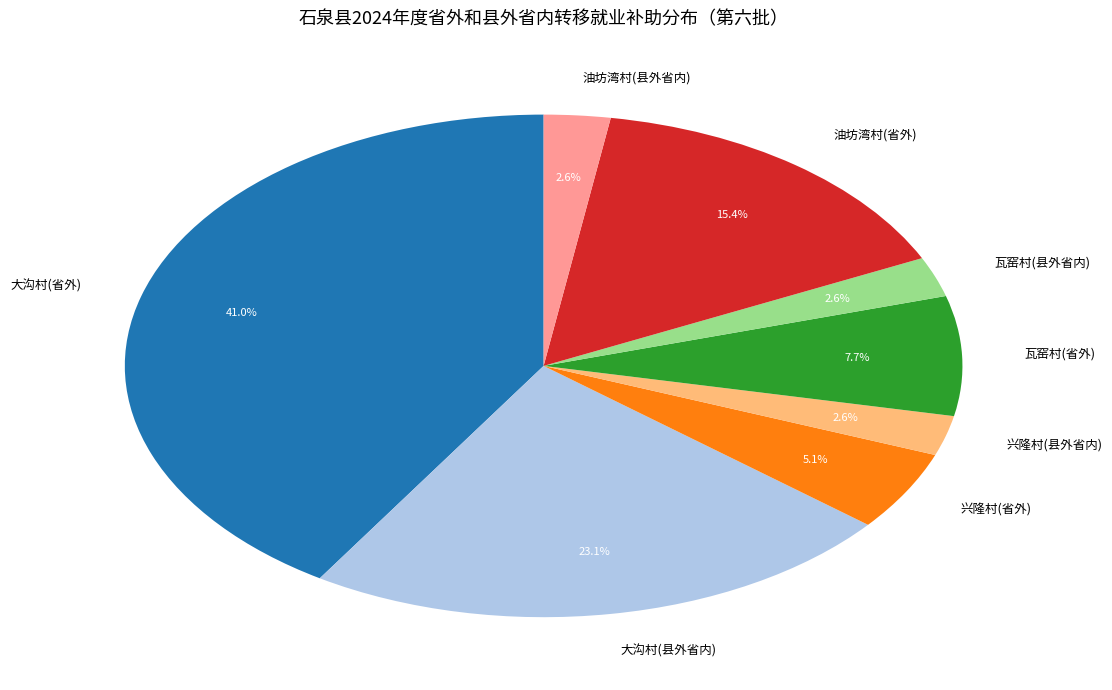

What is the ratio of the value at 大沟村(省外) to the value at 大沟村(县外省内)?

1.8